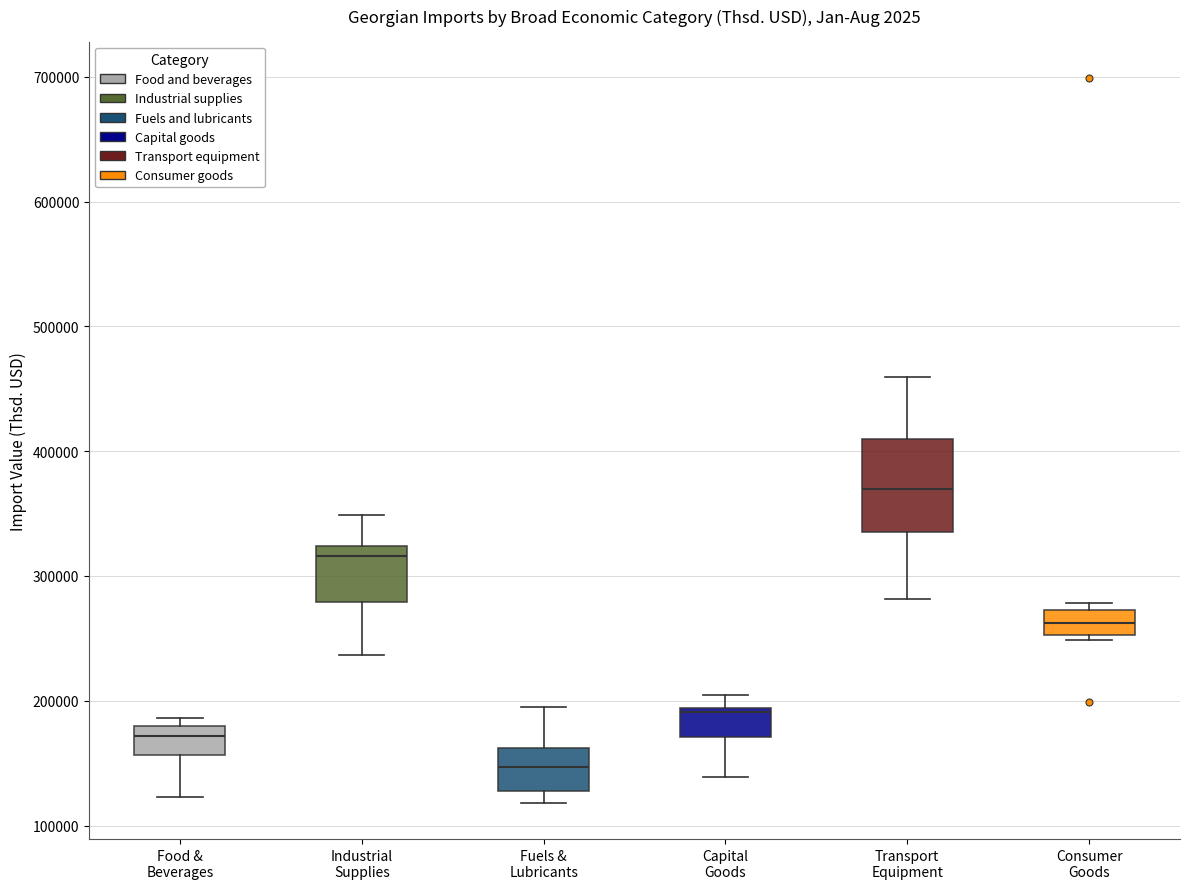

Where is the lower edge of the box for Capital Goods on the y-axis? The values are not printed on the chart, so give them approximately, as read against the axis.

170000